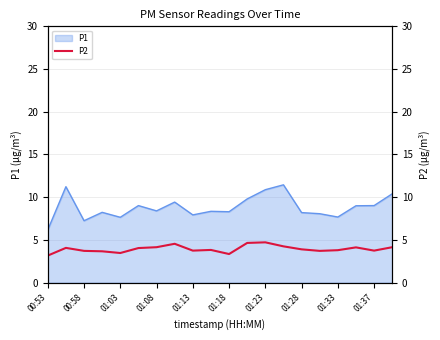

Which category has the lowest value in the P1 series?

00:53